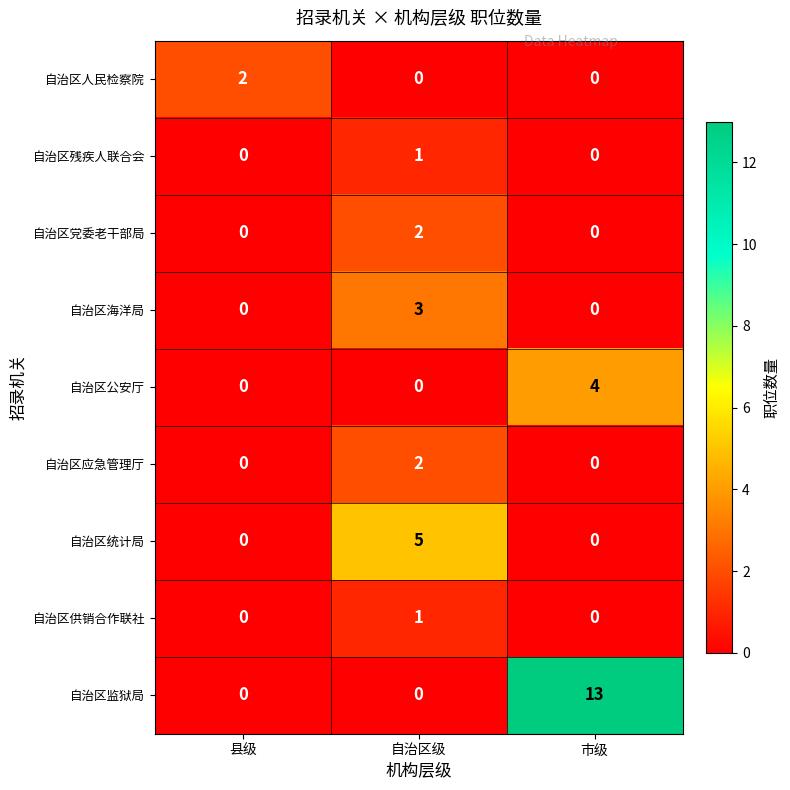

Which category has the highest value in the 自治区残疾人联合会 series?

自治区级